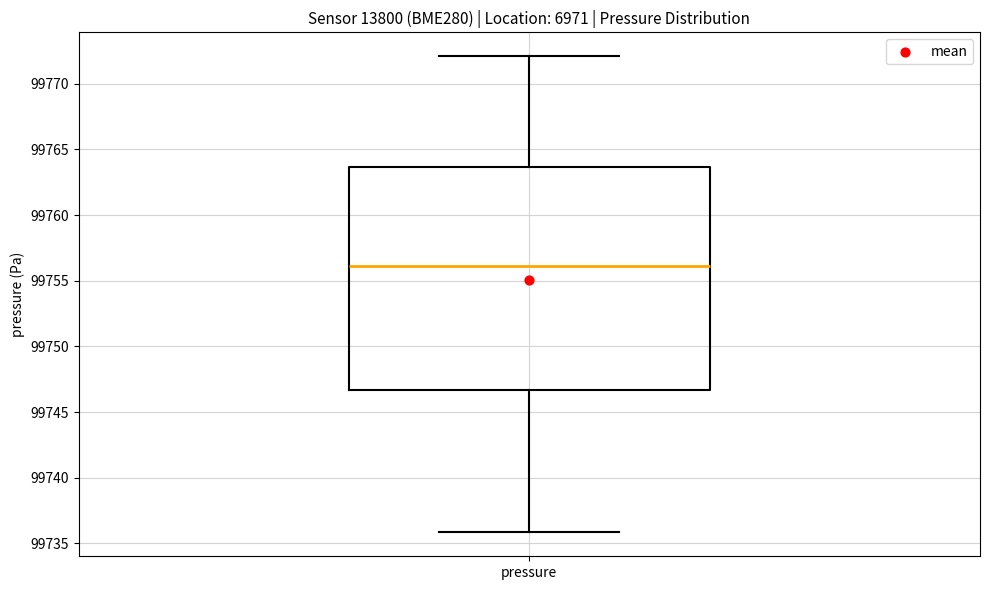

Read this box plot against the y-axis: the position of the median line, the range covered by the box, and the ends of both whiskers. The values are not printed on the chart, so give them approximately, as read against the axis.

median 99756.0, box 99746.5 to 99763.5, whiskers 99736.0 to 99772.0